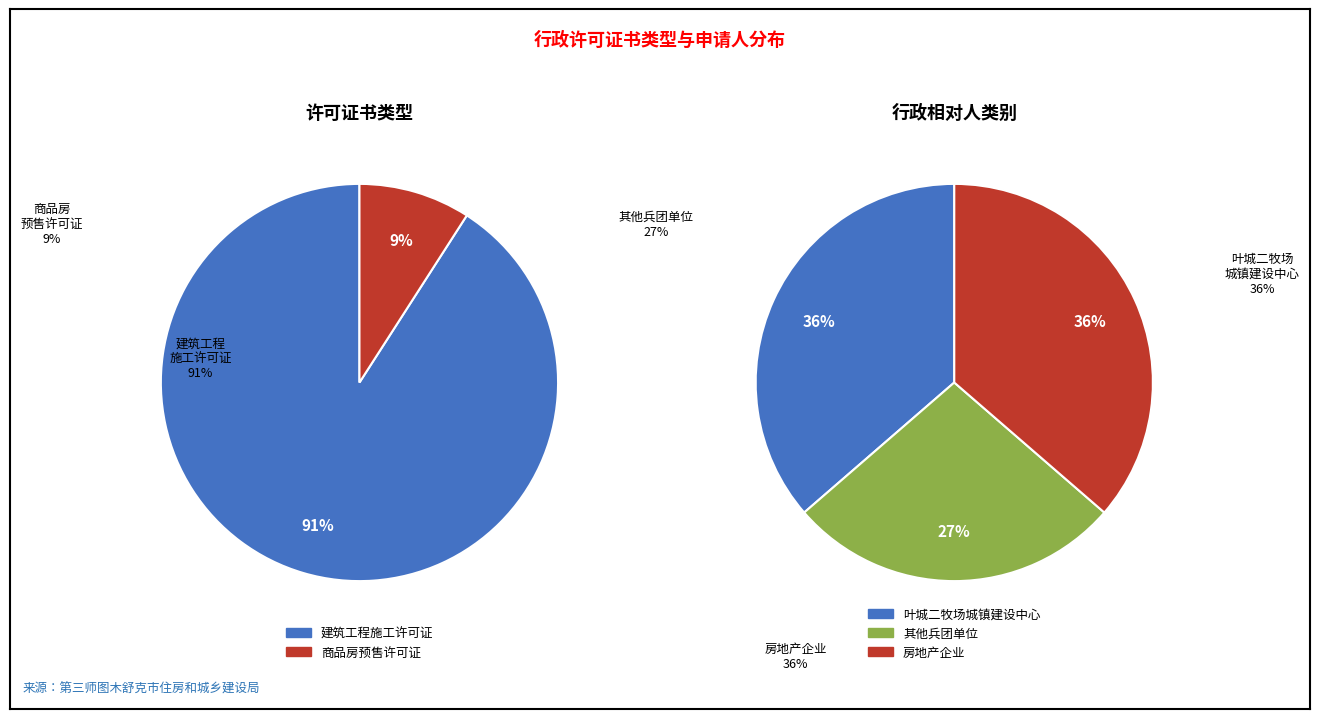

To the nearest percent, what is the difference between the 建筑工程施工许可证 and 商品房预售许可证 slice percentages?

82%